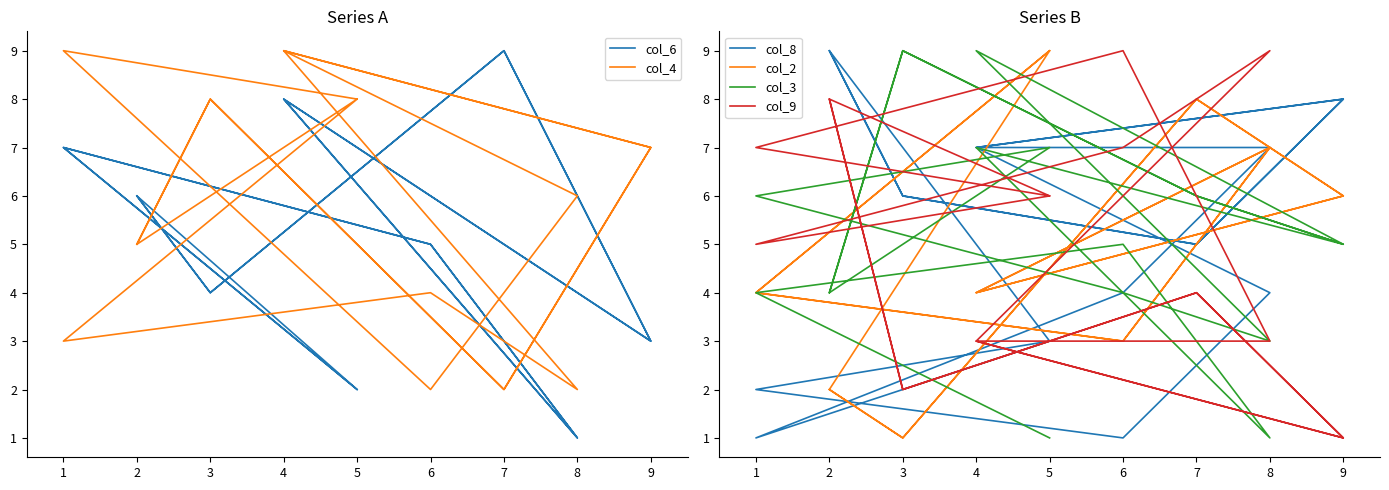

What is the difference between the second highest and second lowest values in the col_9 series?

8